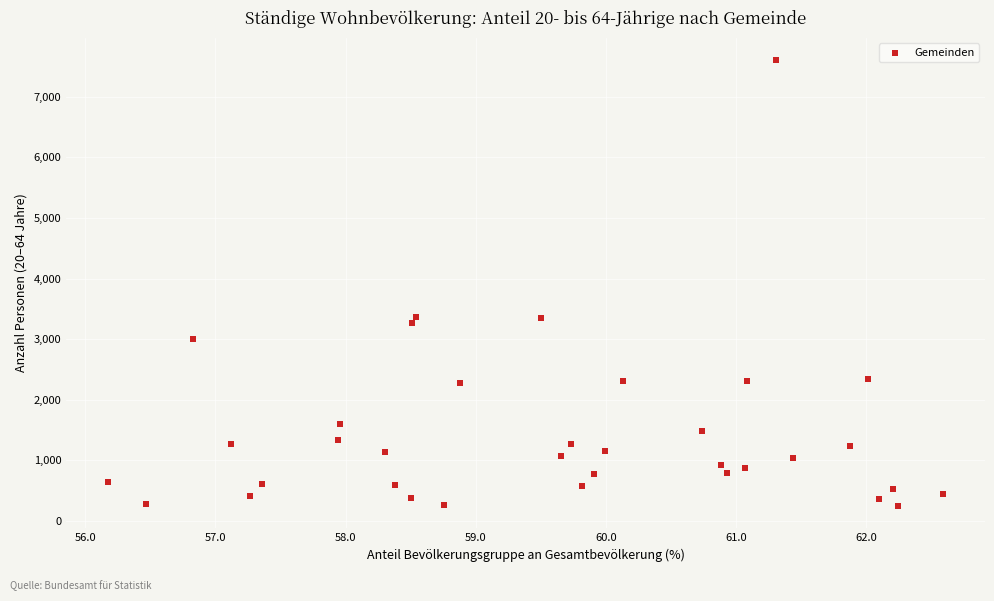

What is the range of Y values (max minus min)?

7360